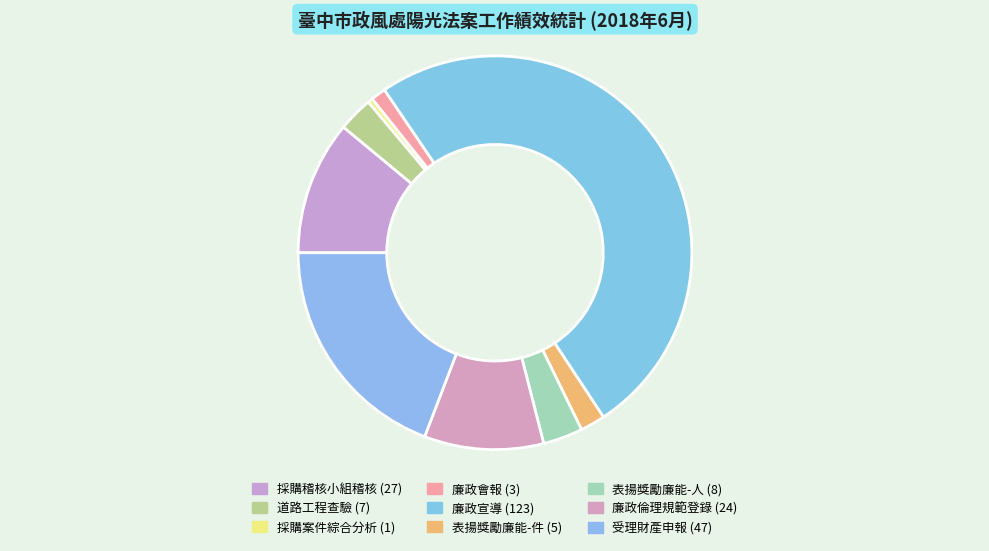

To the nearest percent, what is the average slice percentage?

11%